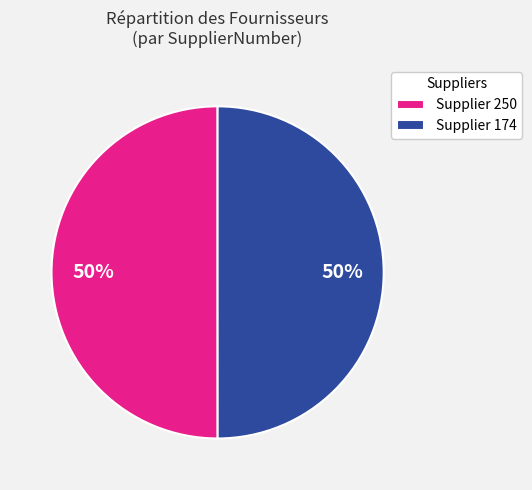

What percentage is the Supplier 250 slice, to the nearest percent?

50%